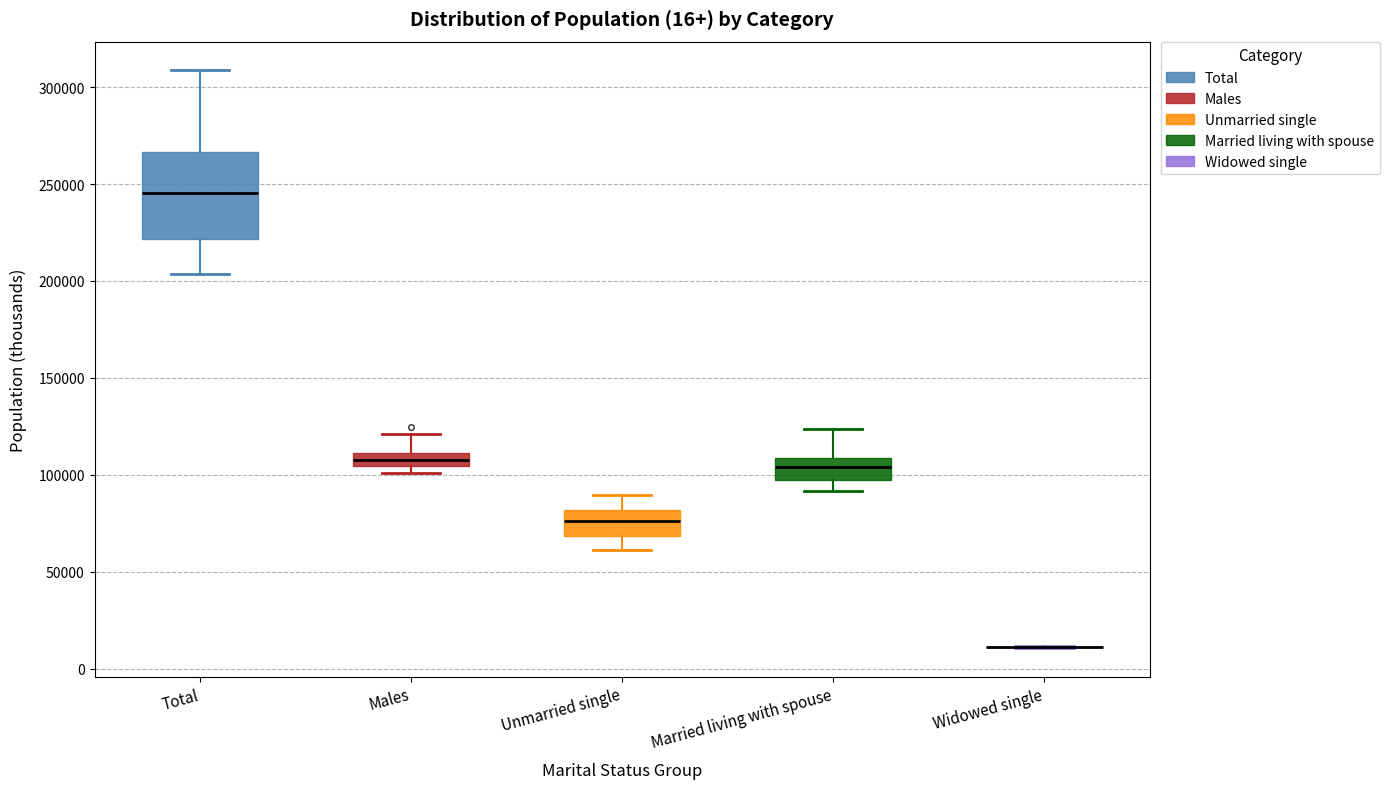

Comparing the boxes themselves (not the whiskers), which one is the tallest?

Total